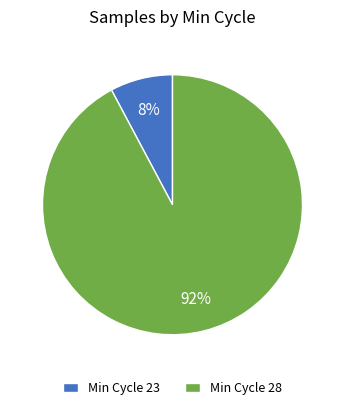

What is the majority slice?

Min Cycle 28